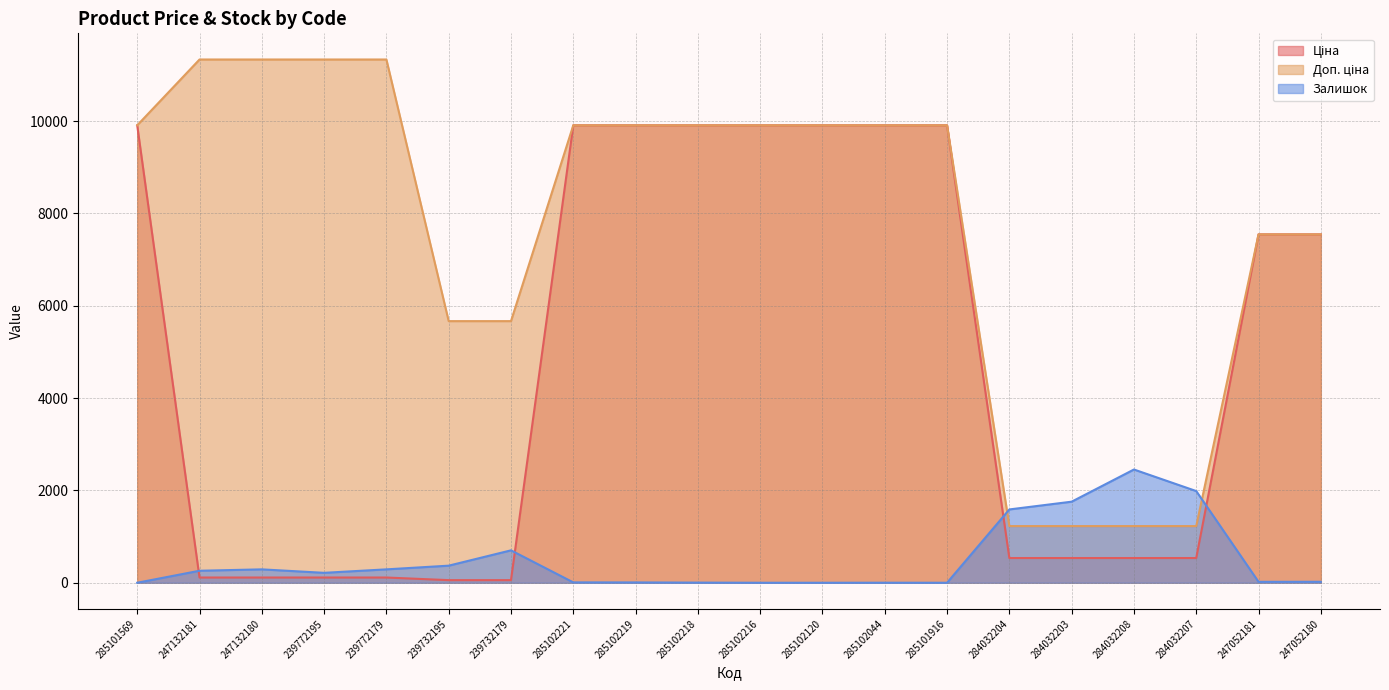

How many values in the Ціна series are below 7545?

10